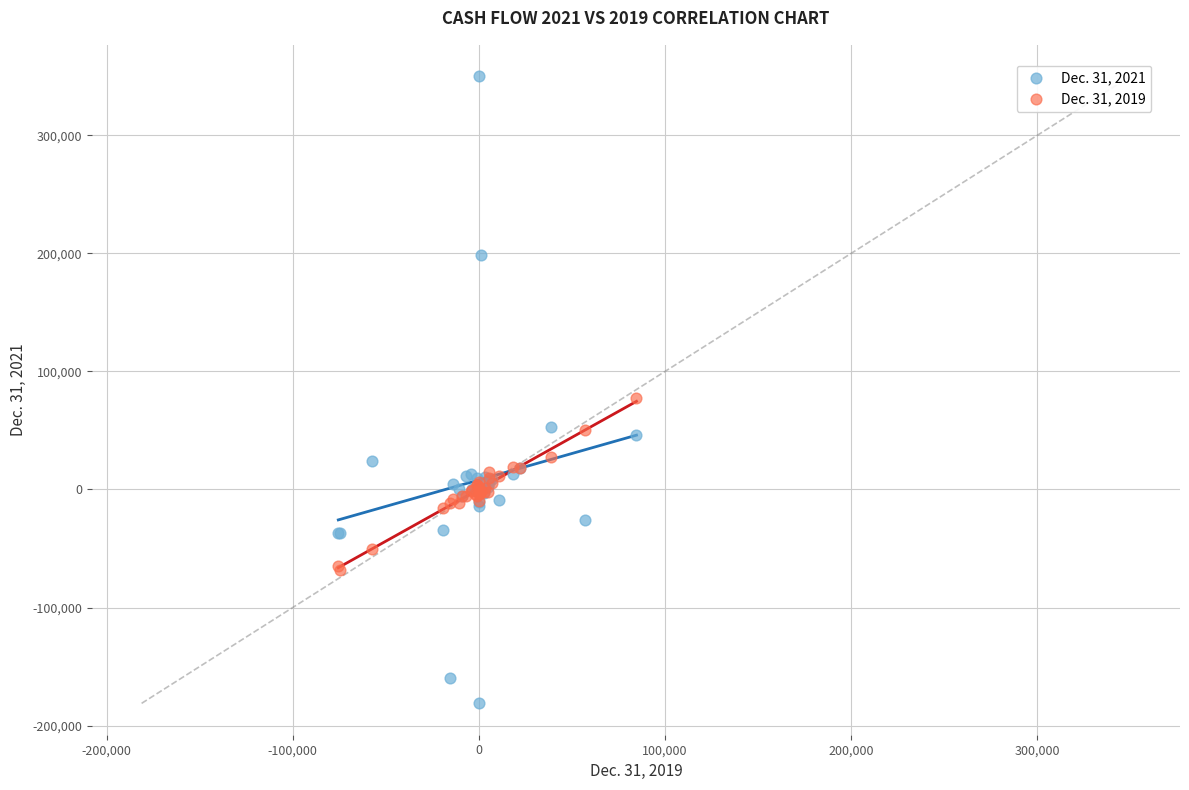

Which series reaches the maximum Y coordinate?

Dec. 31, 2021